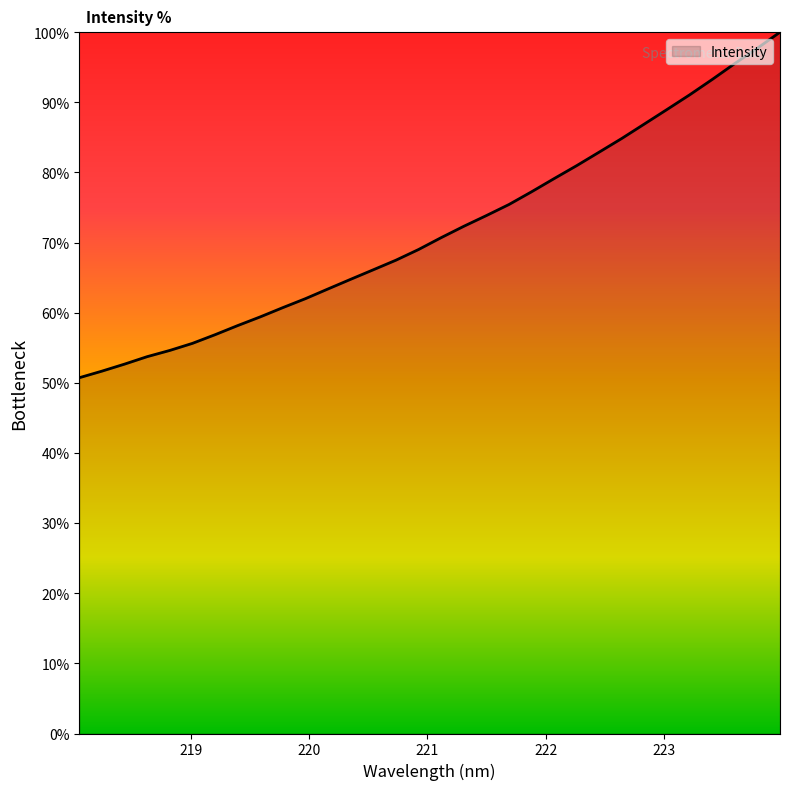

What is the difference between the maximum and minimum values?

49.3